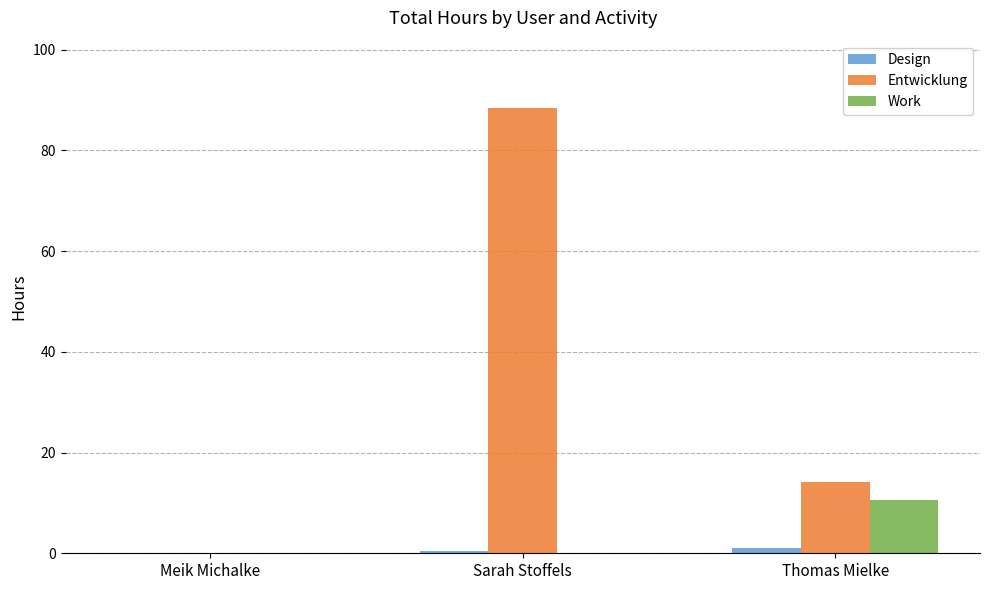

The value of Work at Thomas Mielke is 16.0. True or false?

False